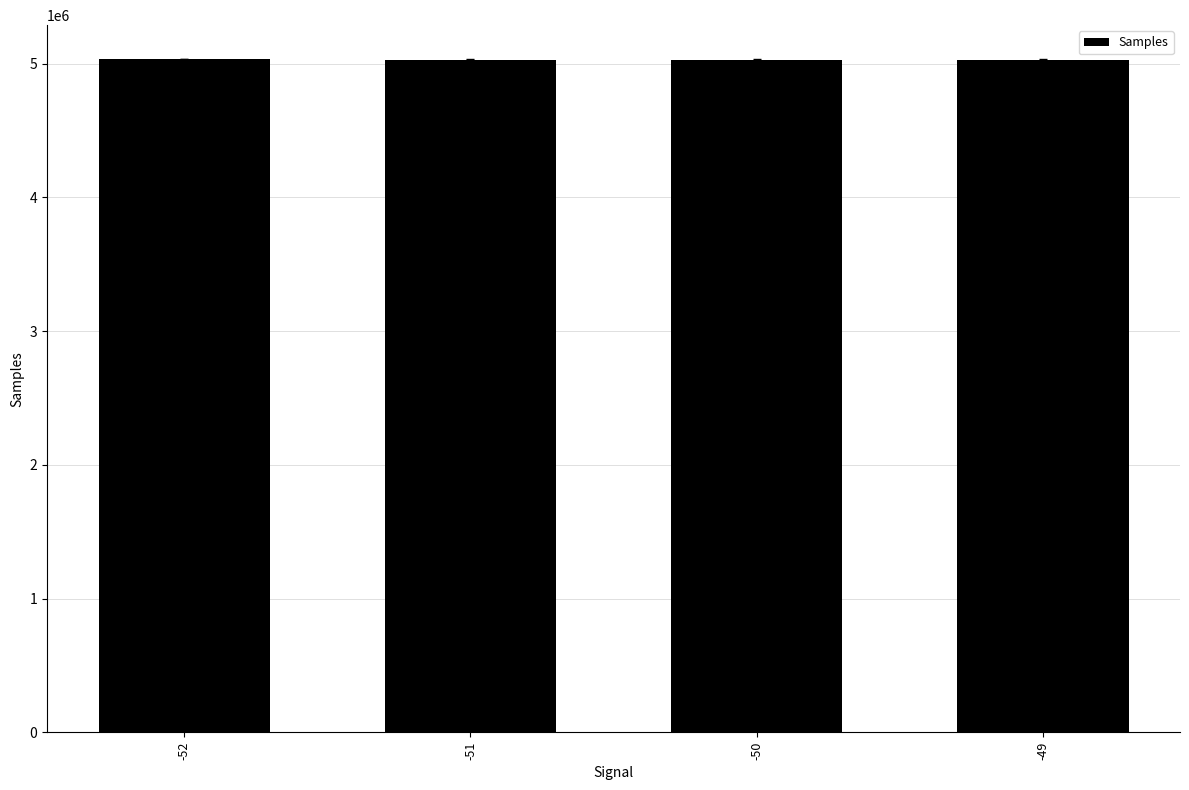

What is the value of the 1st bar from the left?

5035447.0